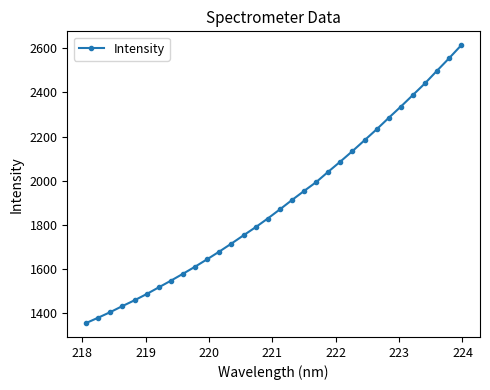

True or false: the data has more than 0 interior local peaks.

False